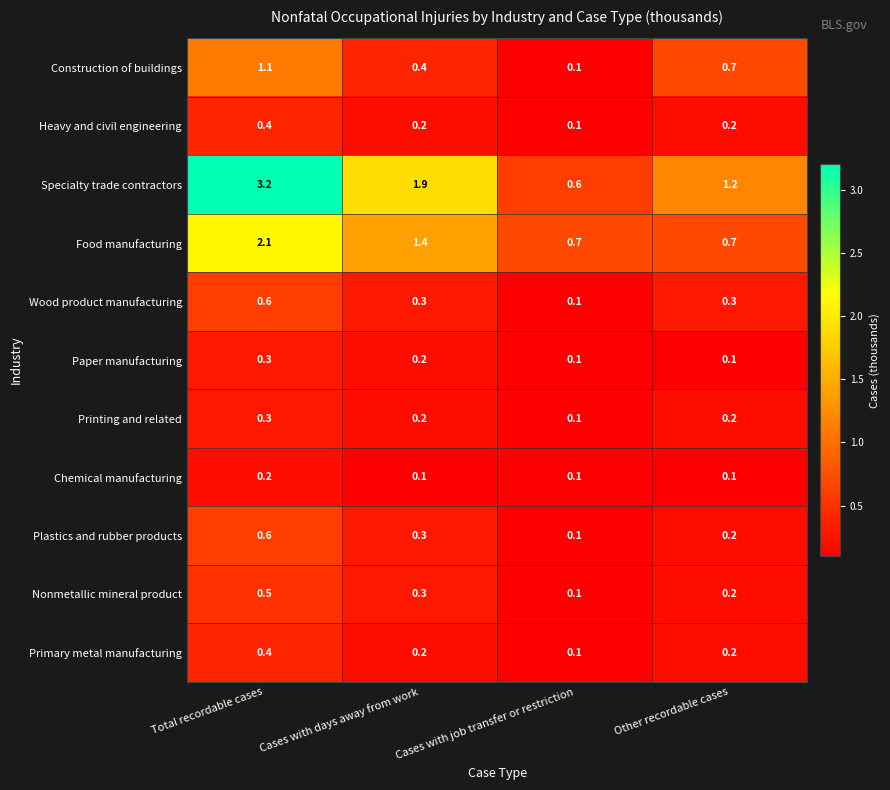

List the labels in order of Specialty trade contractors value, largest first.

Total recordable cases, Cases with days away from work, Other recordable cases, Cases with job transfer or restriction